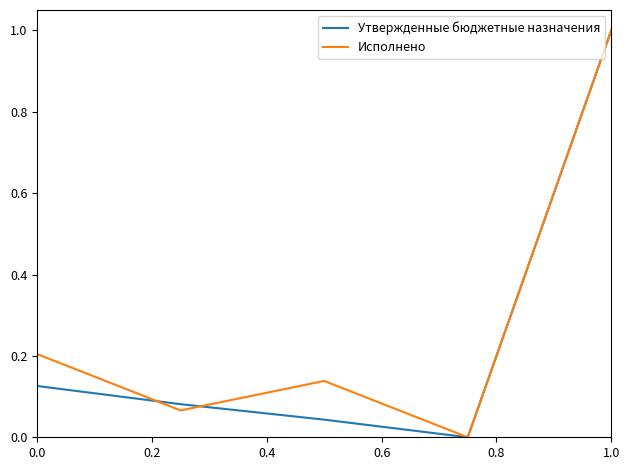

What is the maximum value for Утвержденные бюджетные назначения?

1.0